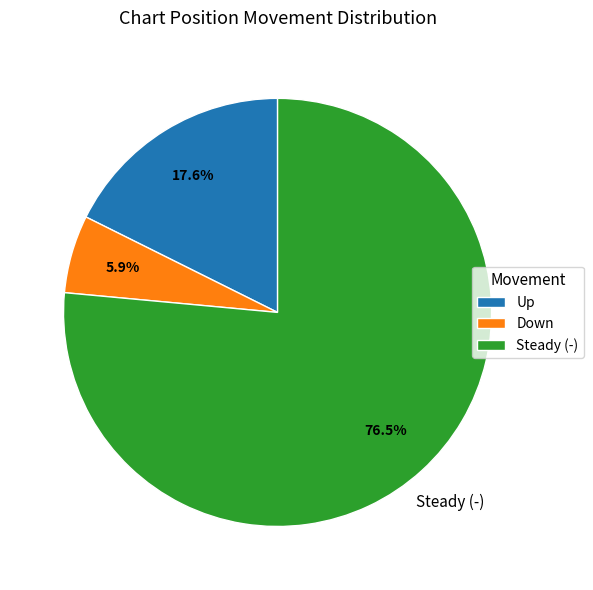

Combined, what portion of the pie is Up and Down?

23.5%